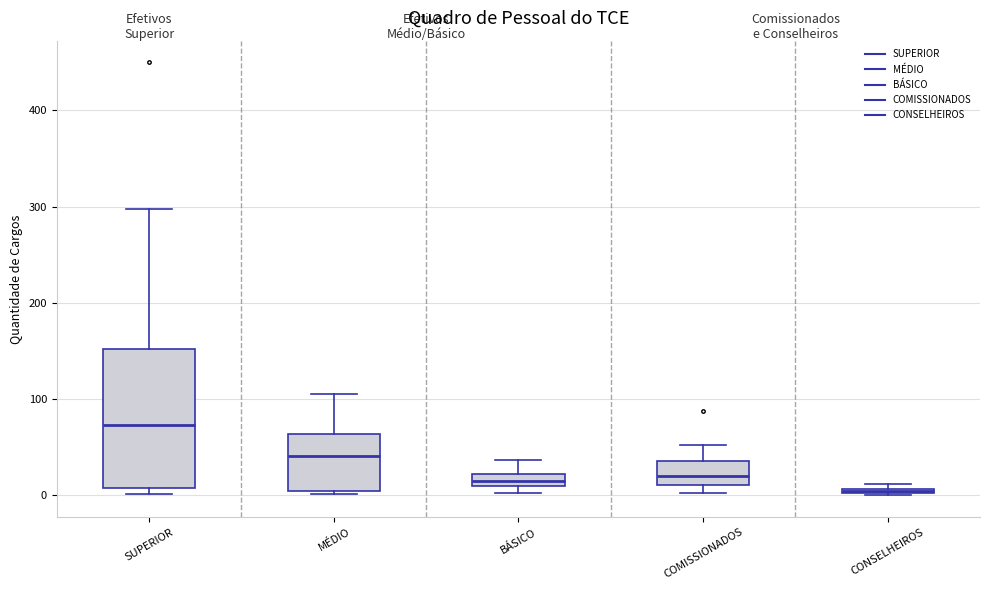

Which box is the tallest, from its lower edge to its upper edge?

SUPERIOR